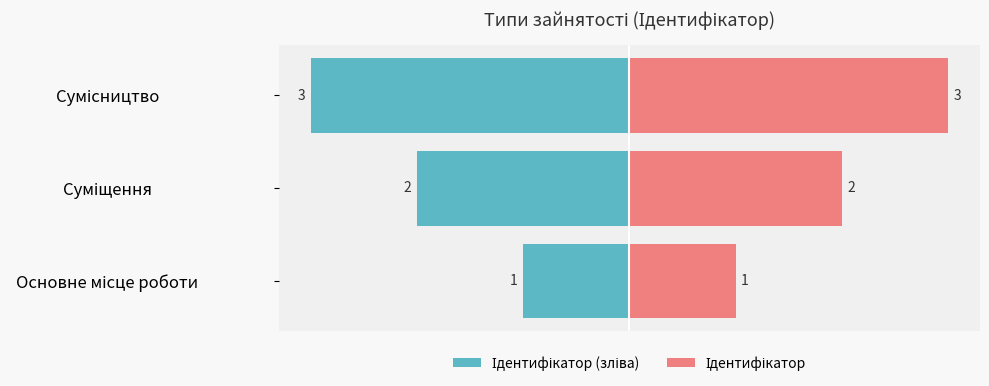

How many distinct data groups are displayed?

2